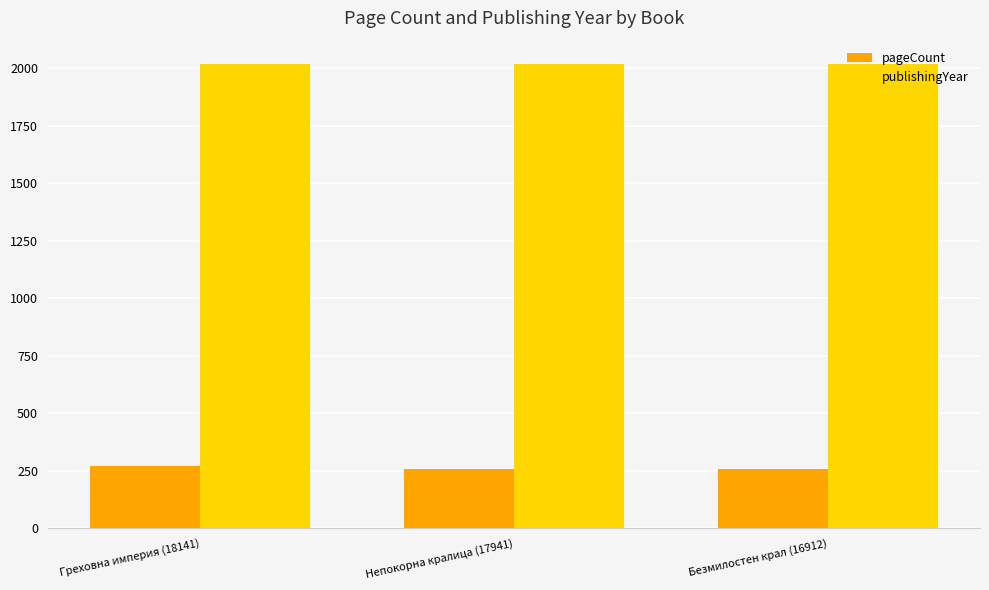

What is the sum of the publishingYear values at Греховна империя (18141) and Безмилостен крал (16912)?

4036